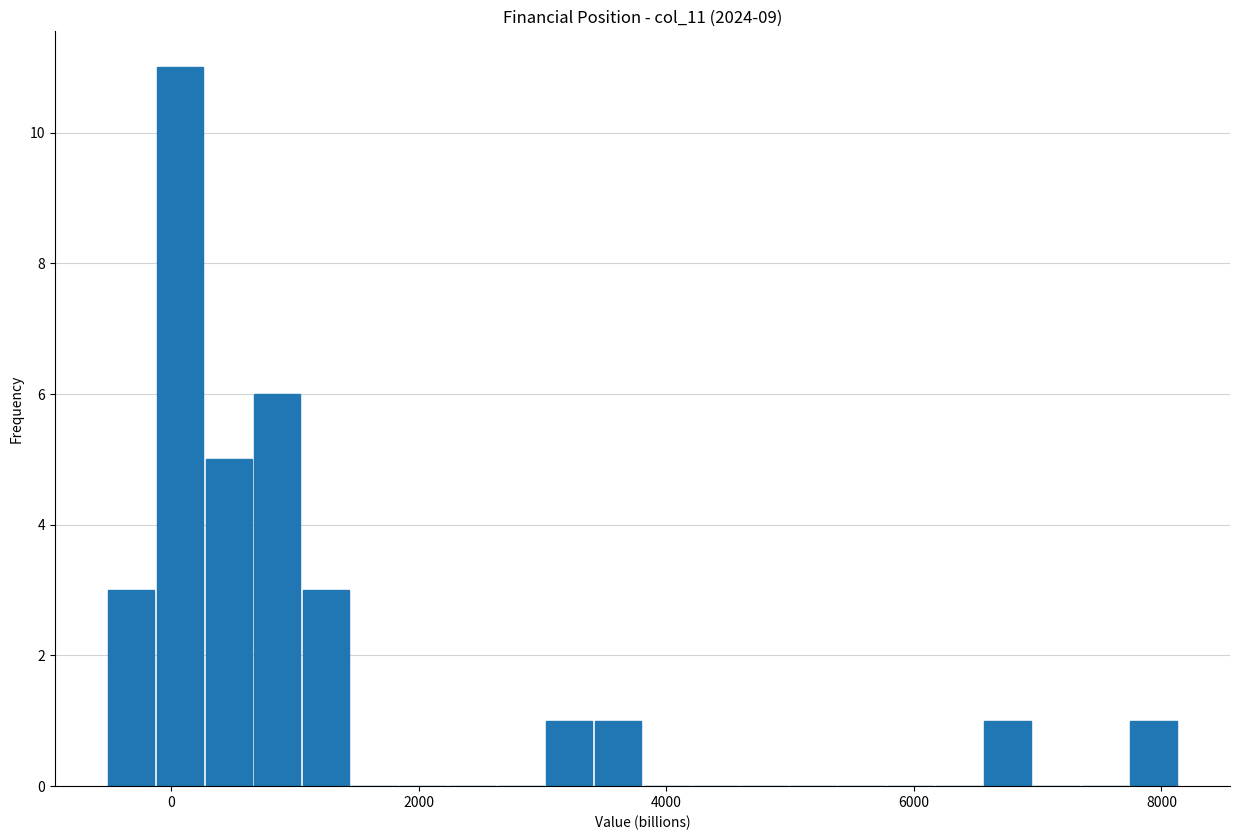

Read against the x-axis, roughly where is the centre of the tallest bar?

0